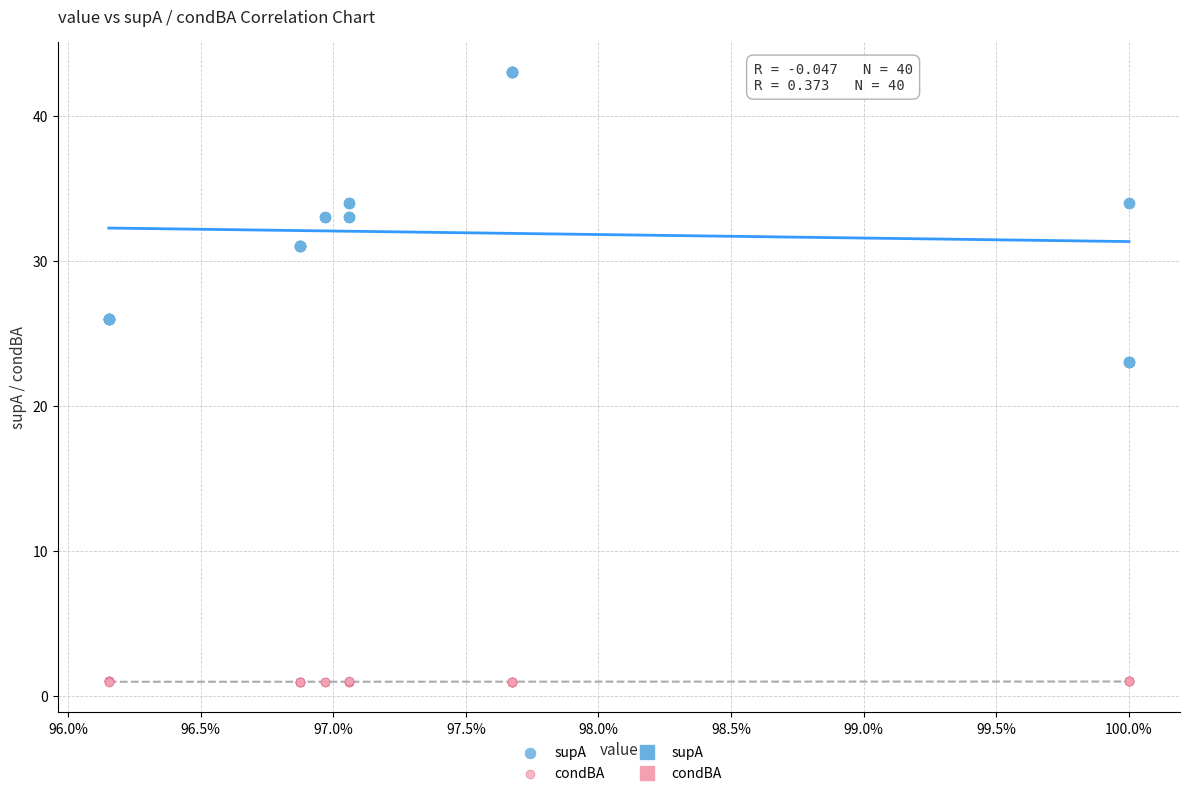

Which series reaches the minimum Y coordinate?

condBA